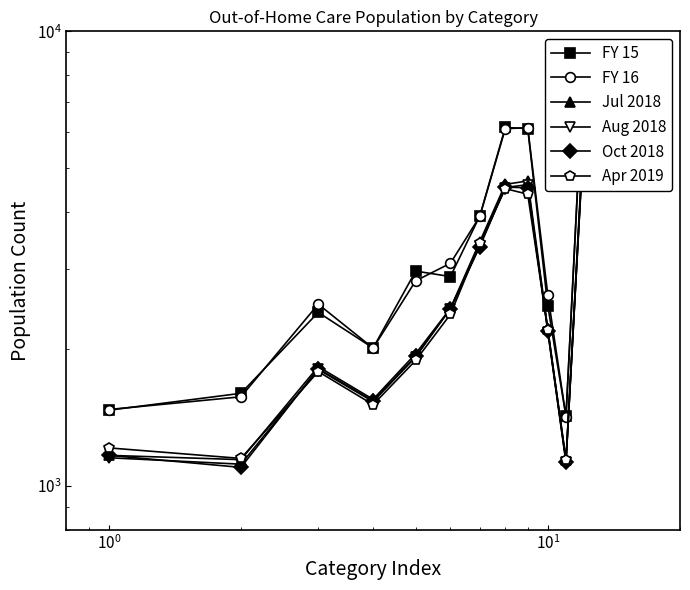

What is the average value of the Jul 2018 series?

2878